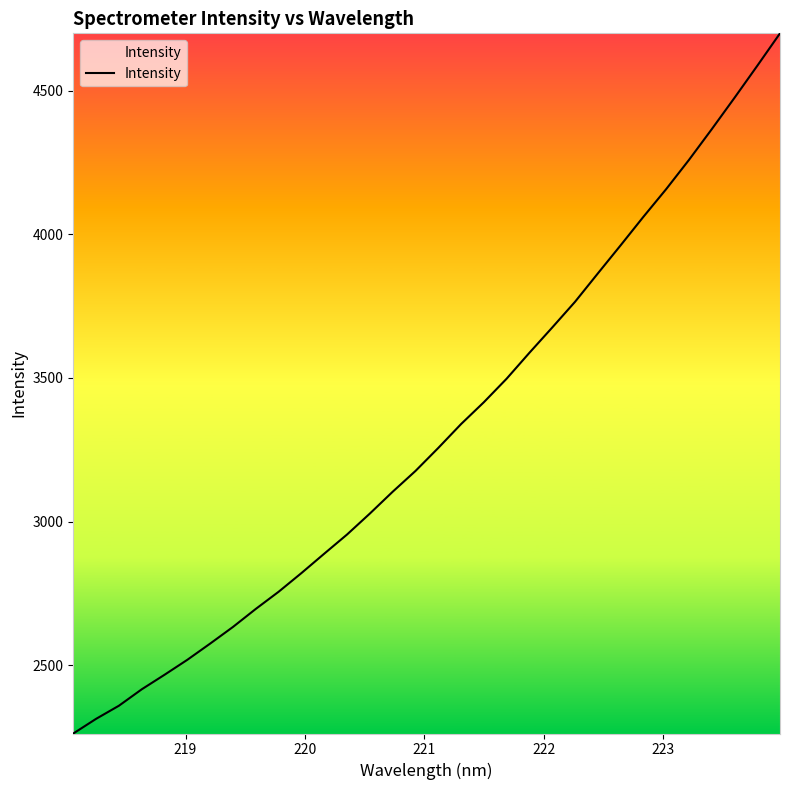

What is the minimum value shown in the chart?

2262.5